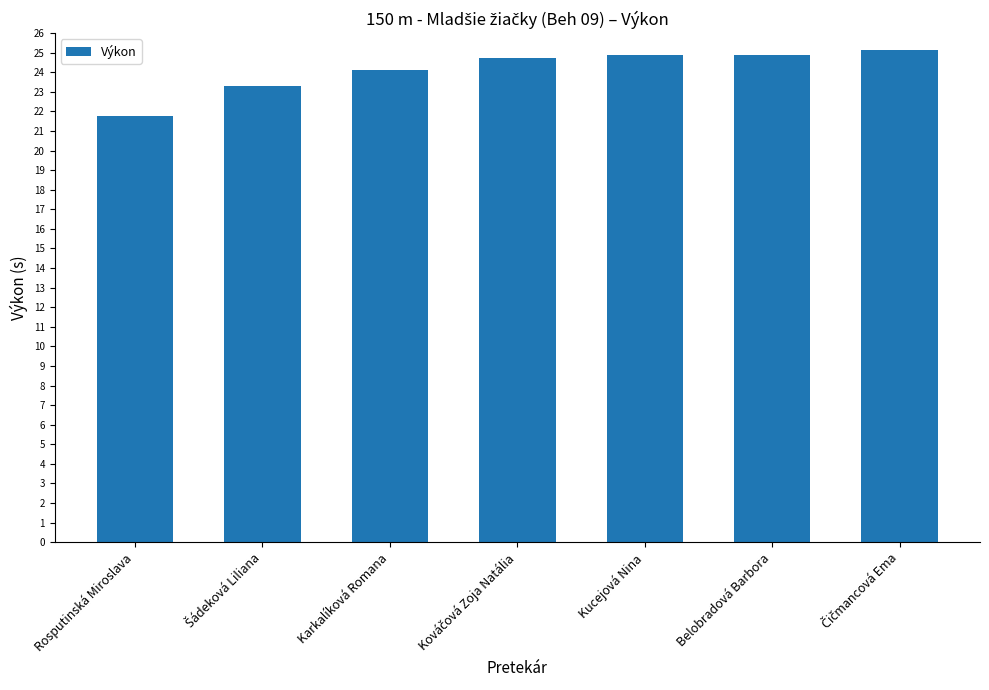

What is the sum of all values?

168.8